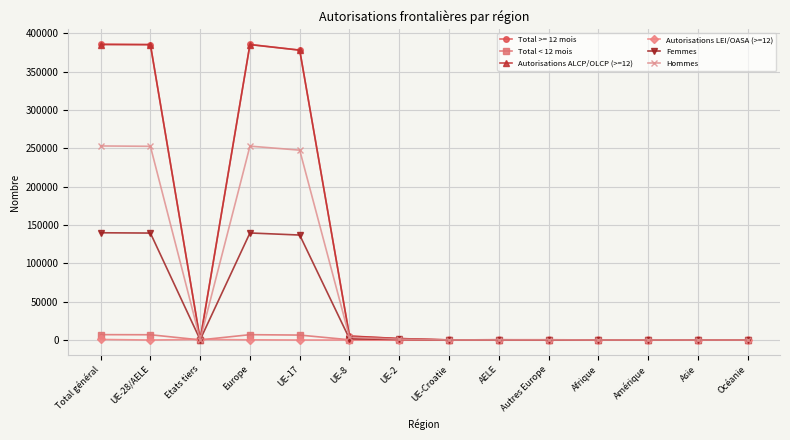

What is the label of the 12th point from the left?

Amérique